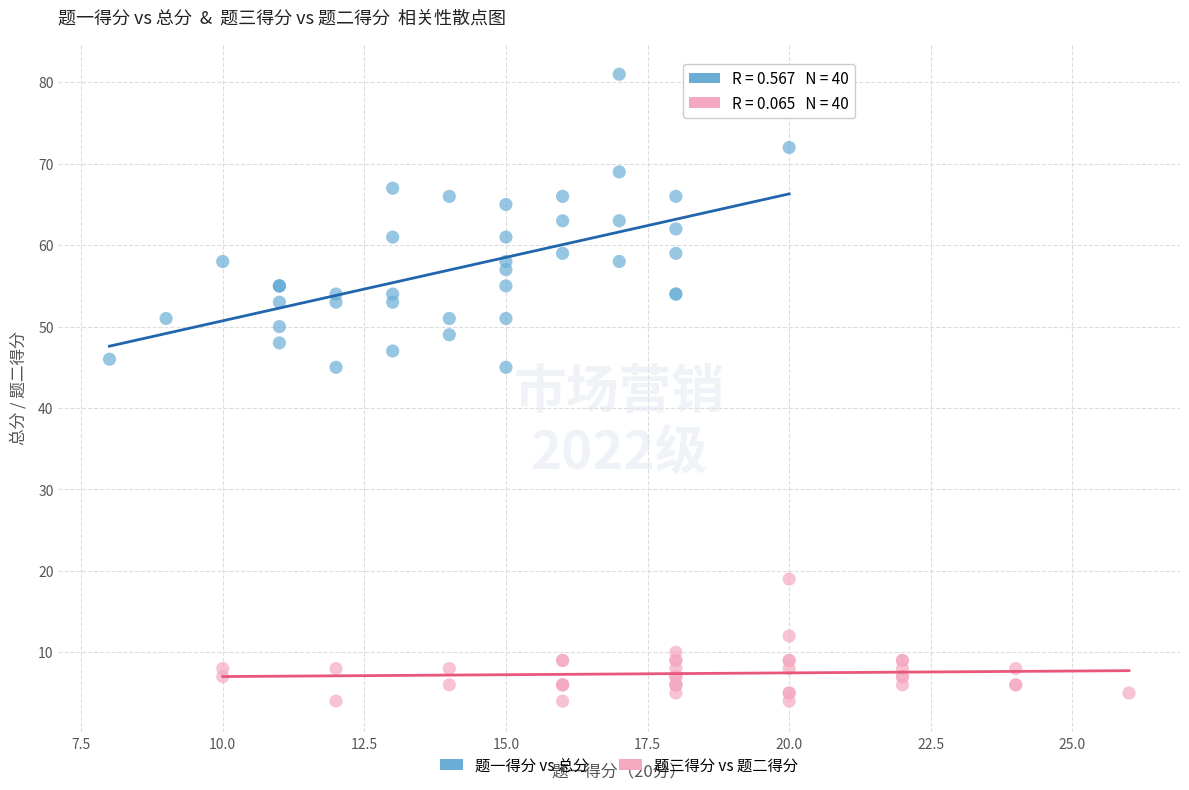

What are all the series names shown in the legend?

题一得分 vs 总分, 题三得分 vs 题二得分